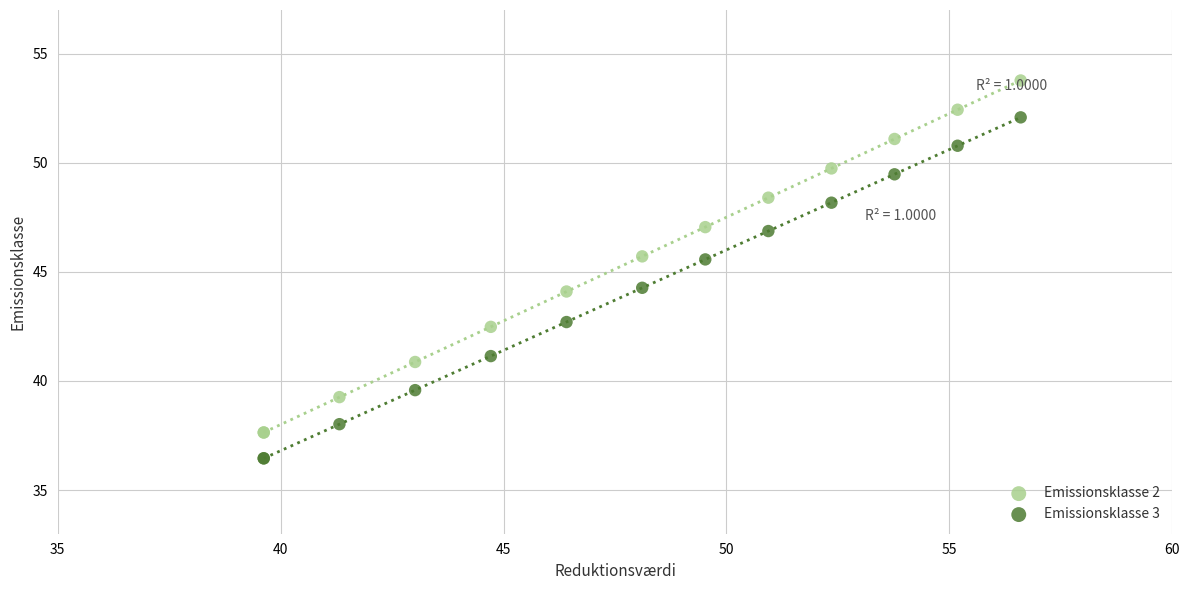

What are all the series names shown in the legend?

Emissionsklasse 2, Emissionsklasse 3